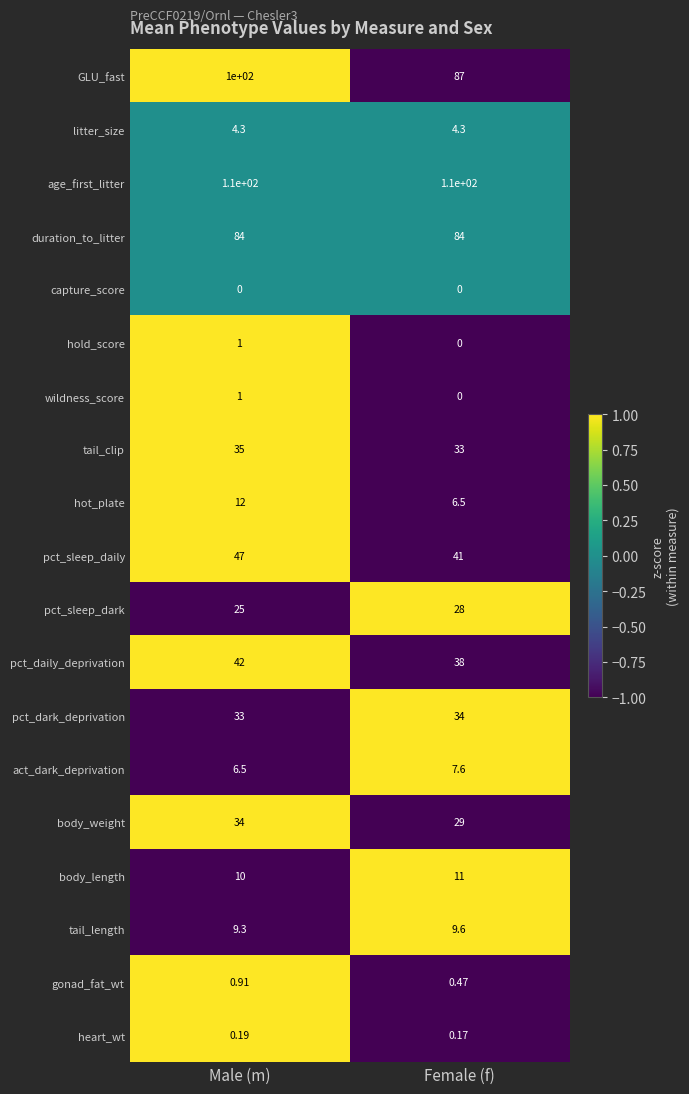

Is the value of heart_wt at Male (m) greater than the value of GLU_fast at Female (f)?

No